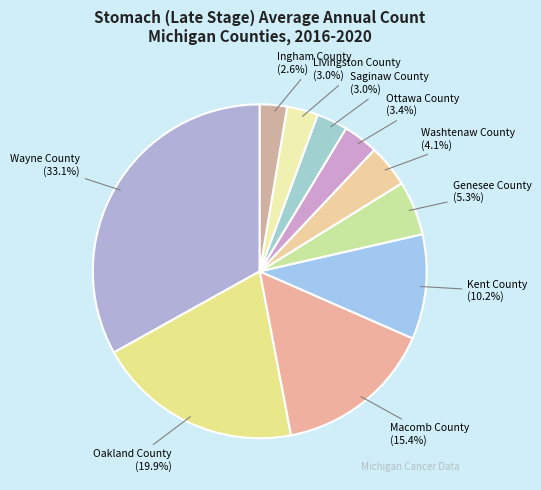

What portion of the pie excludes Ingham County (2.6%)?

97.4%